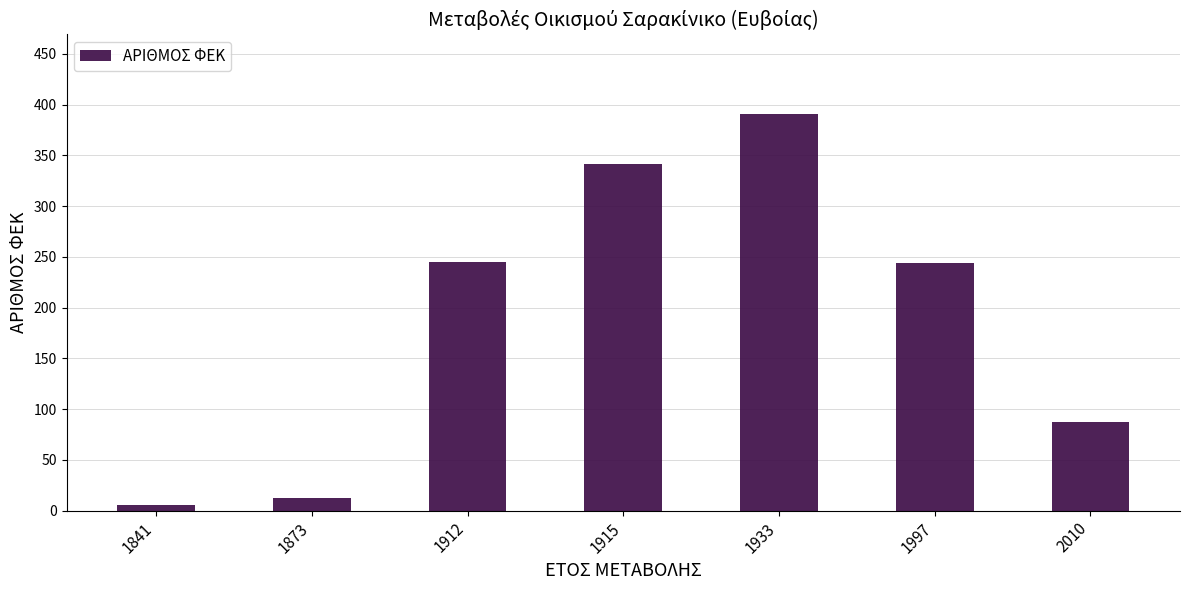

What is the sum of all values?

1325